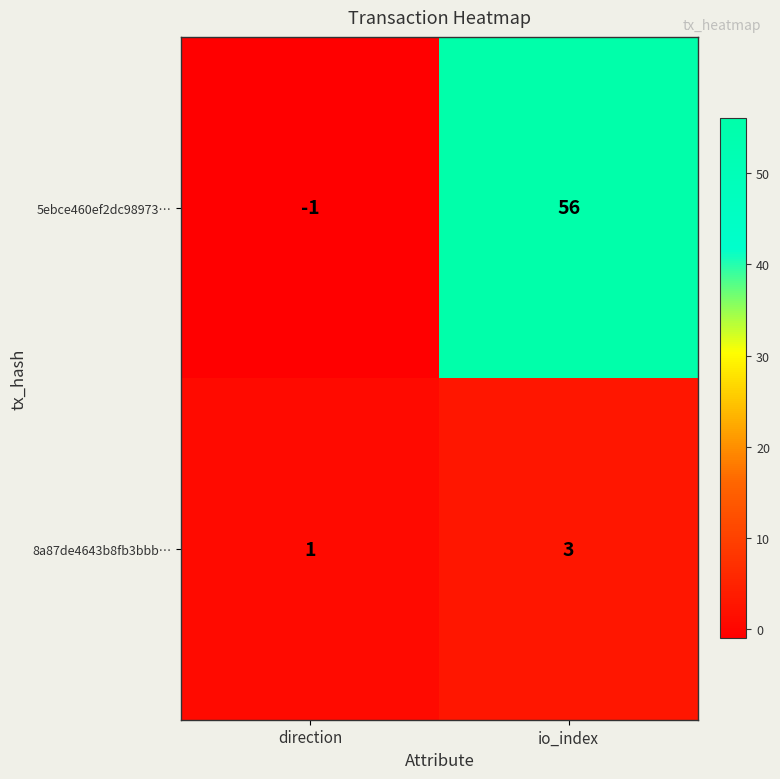

Which series changed the most between direction and io_index?

5ebce460ef2dc98973…